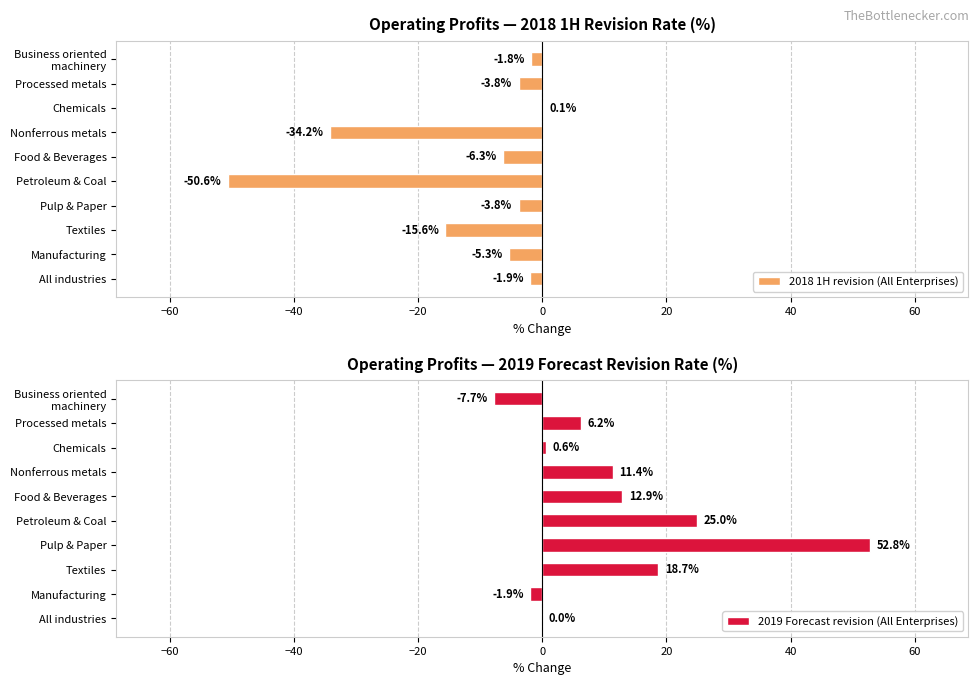

At how many categories does at least one series exceed -7?

10